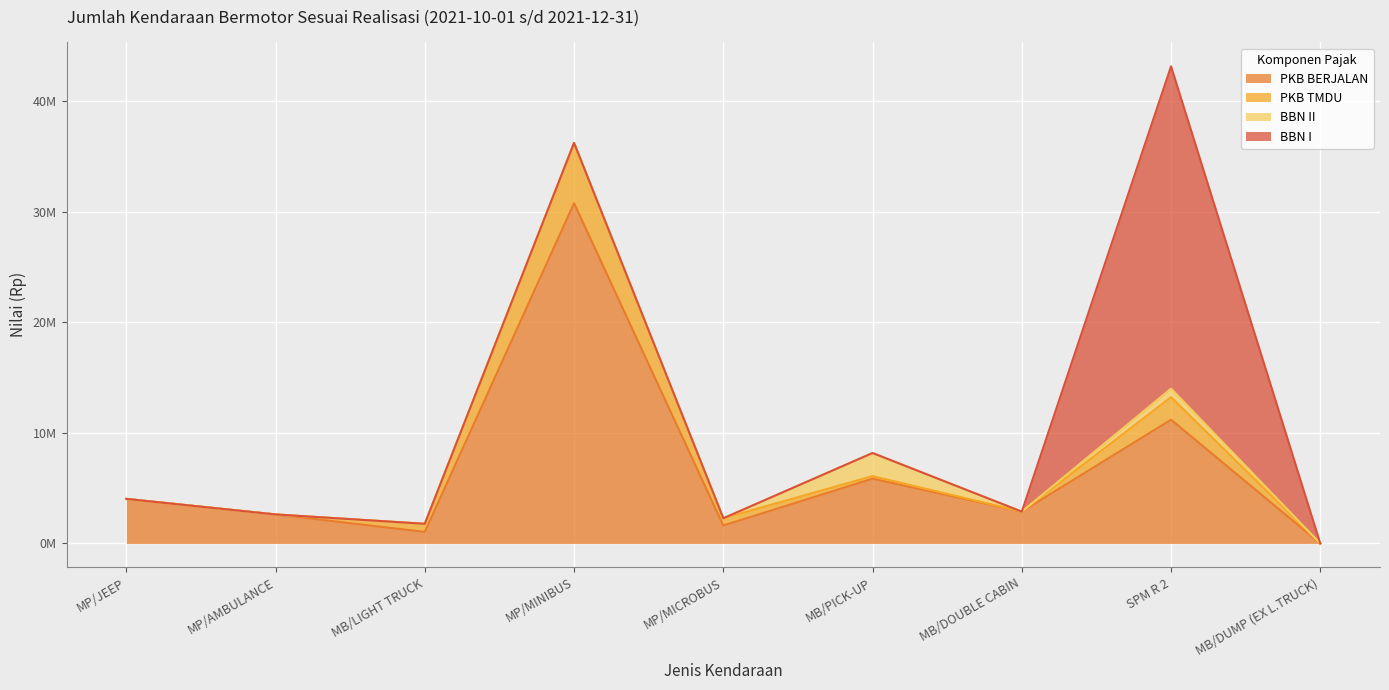

The value of PKB TMDU at MB/DOUBLE CABIN is 0. True or false?

True